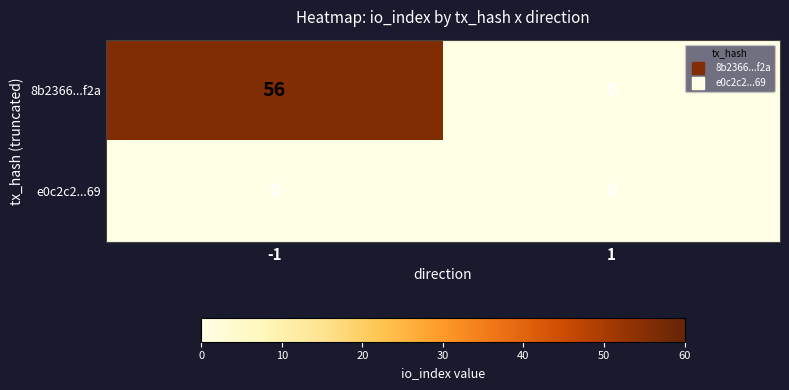

The e0c2c2...69 series shows 0 at 1. True or false?

True